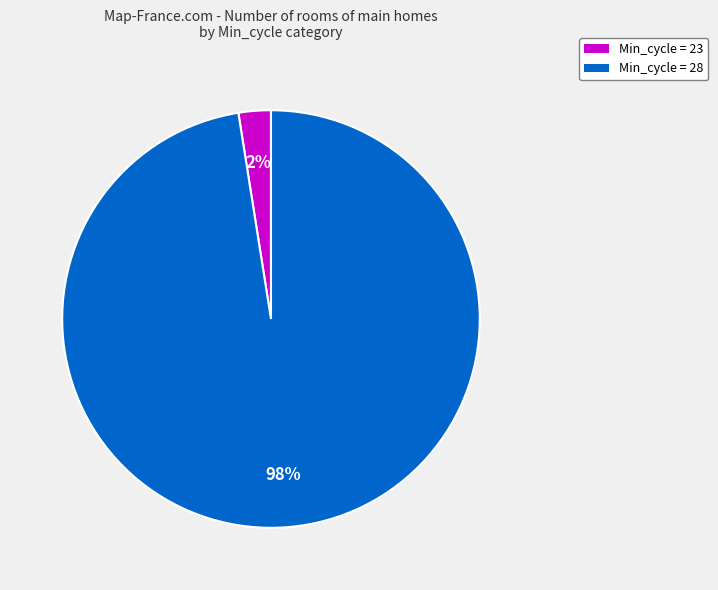

Which slice is the largest?

Min_cycle = 28